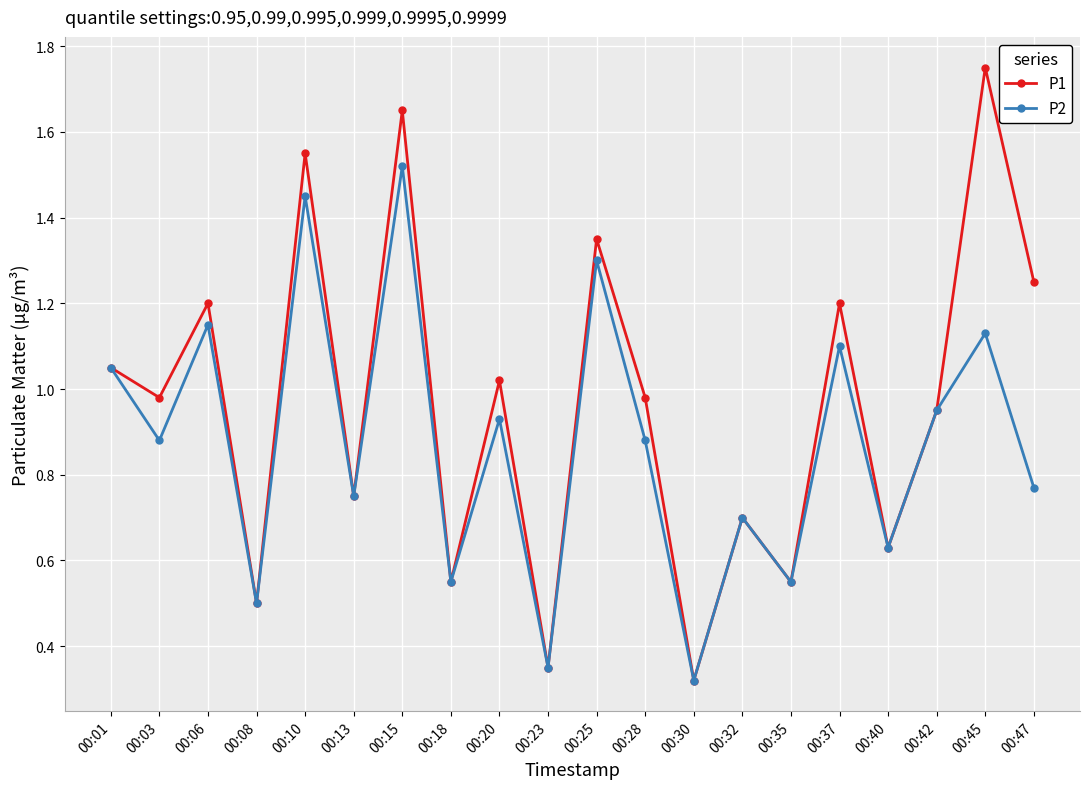

What is the value of the P2 point at the 11th from the left?

1.3